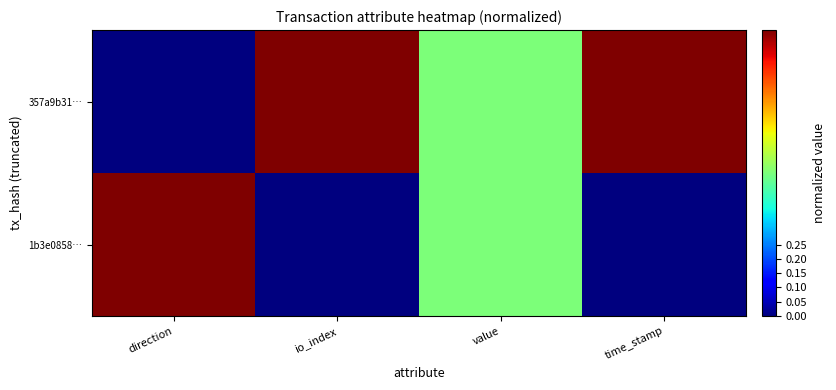

At how many categories does at least one series exceed 0?

4